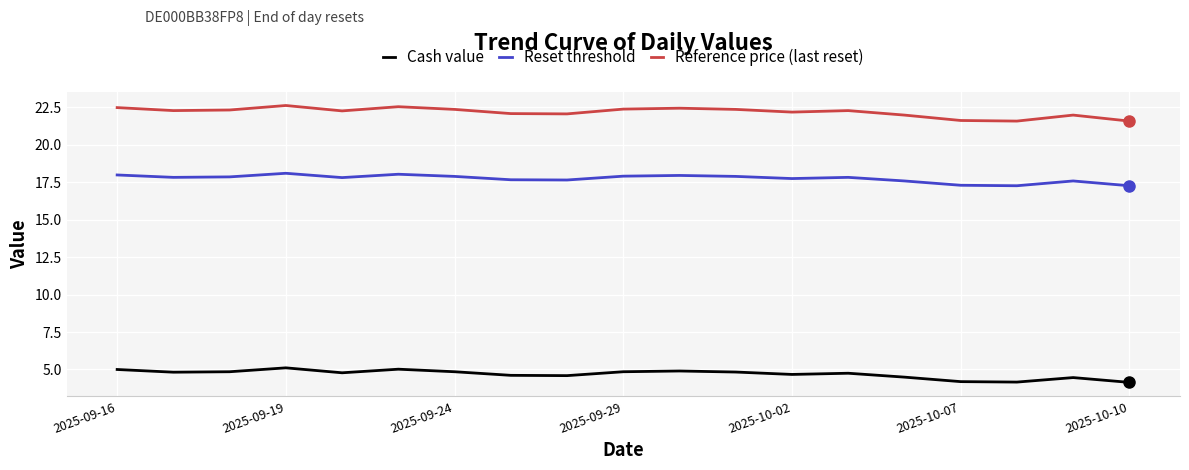

What is the difference between the maximum and minimum values in the Reference price (last reset) series?

1.0